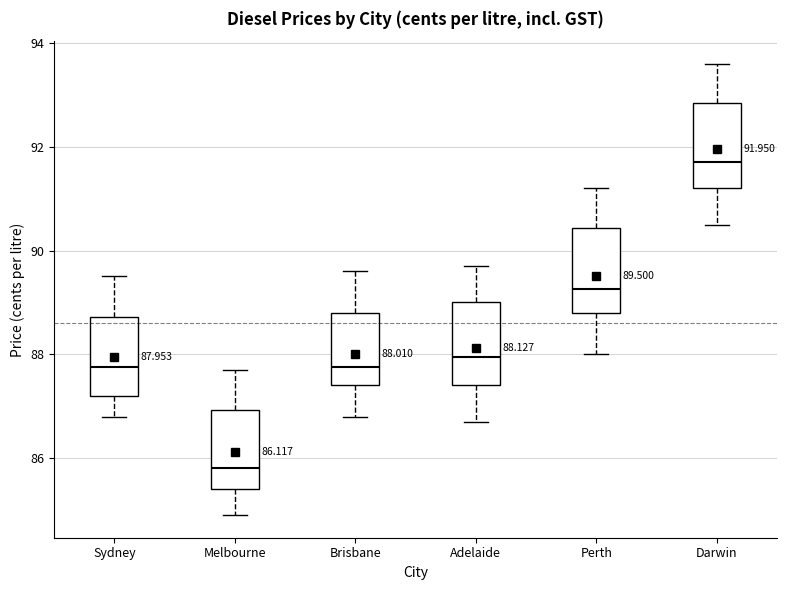

Which box's median line is the lowest?

Melbourne